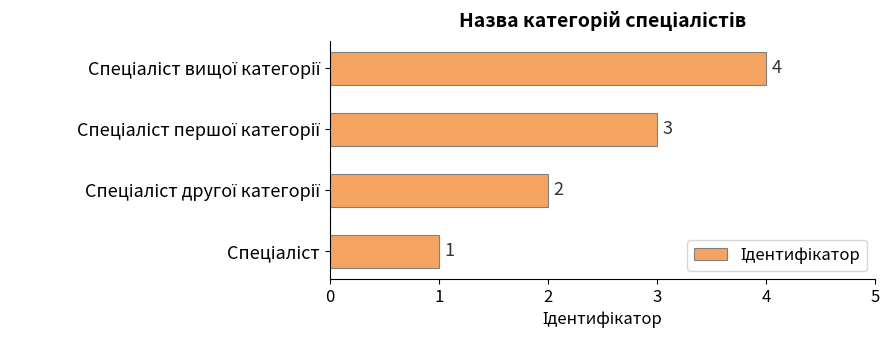

What is the greatest value displayed?

4